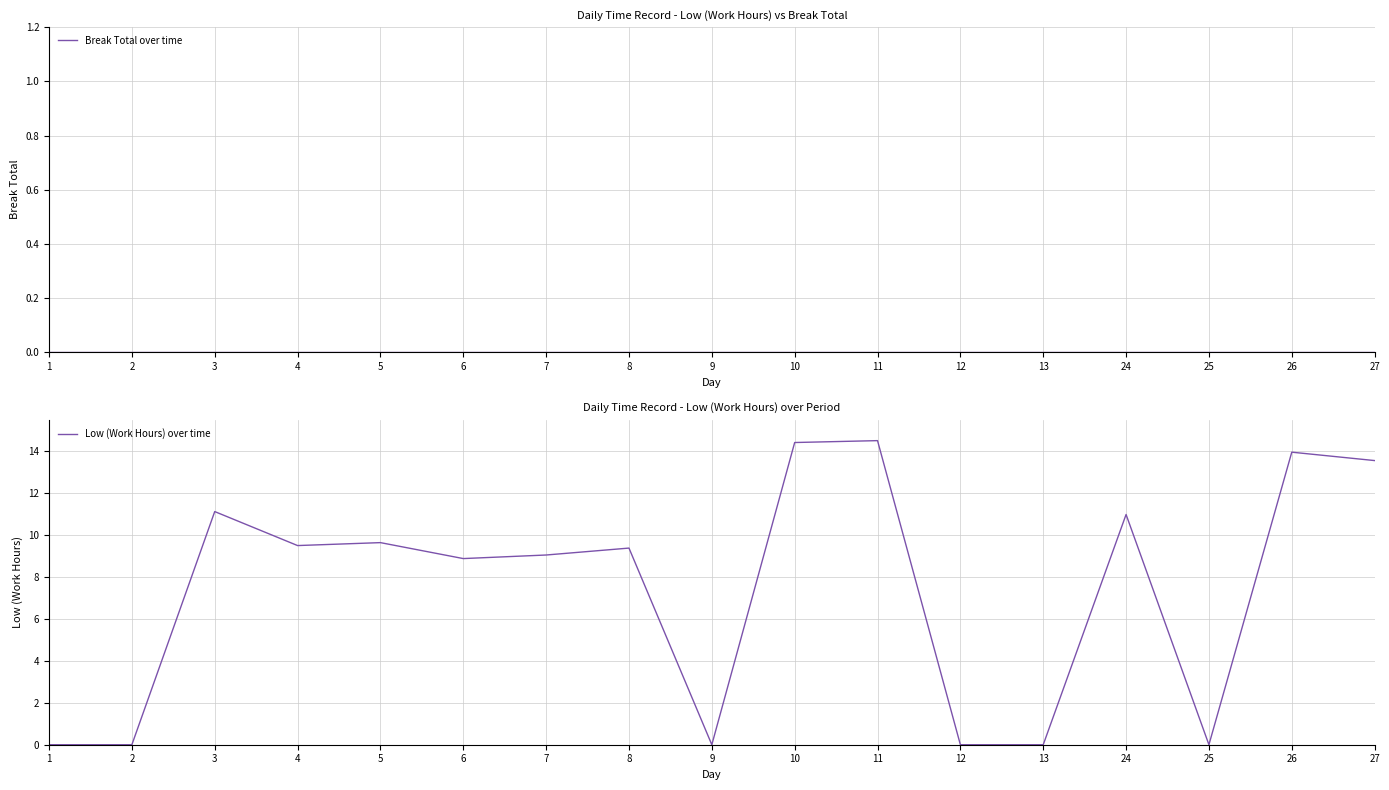

True or false: Break Total over time and Low (Work Hours) over time intersect in this chart.

False